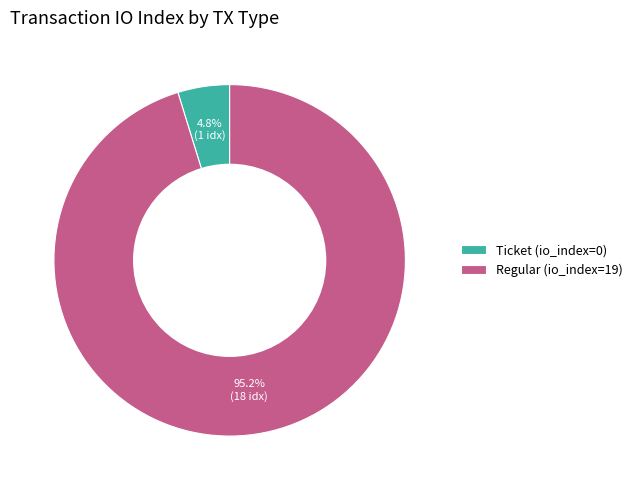

To the nearest percent, what is the average slice percentage?

50%